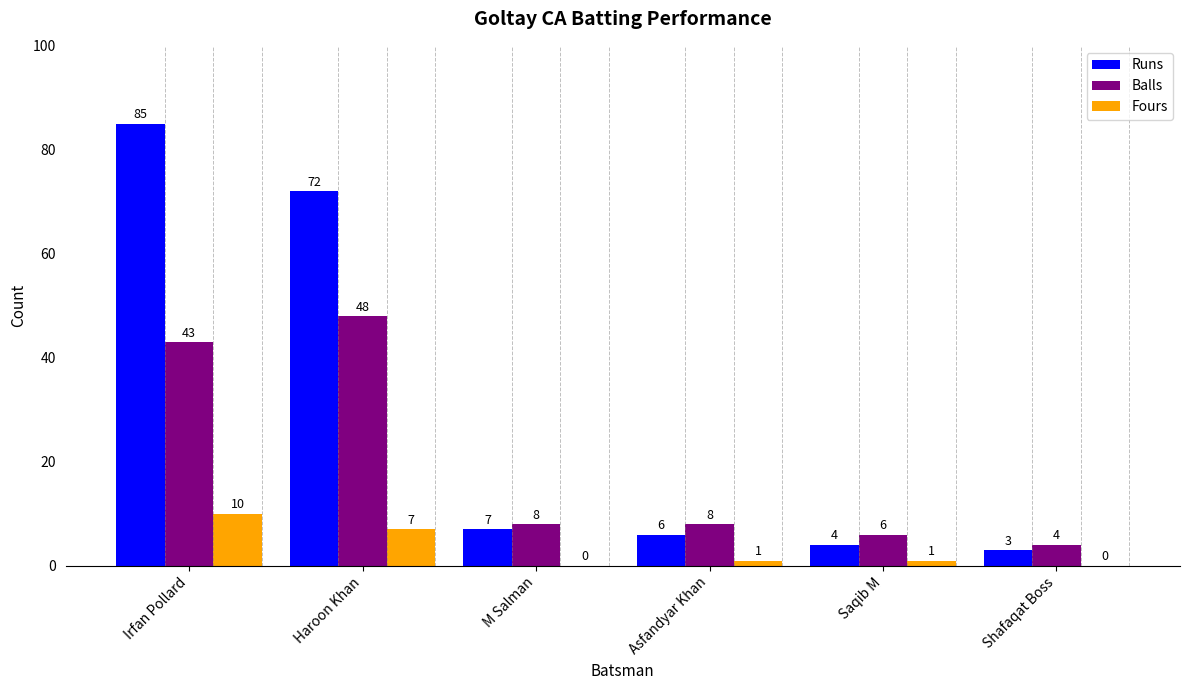

What is the sum of the Fours values at Irfan Pollard and M Salman?

10